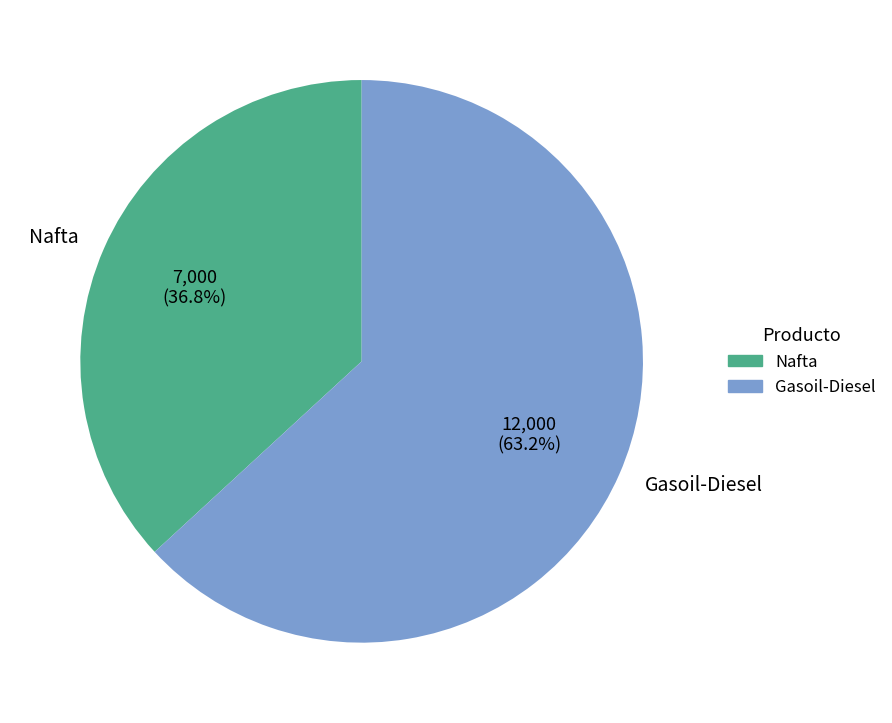

How many segments does this pie chart have?

2